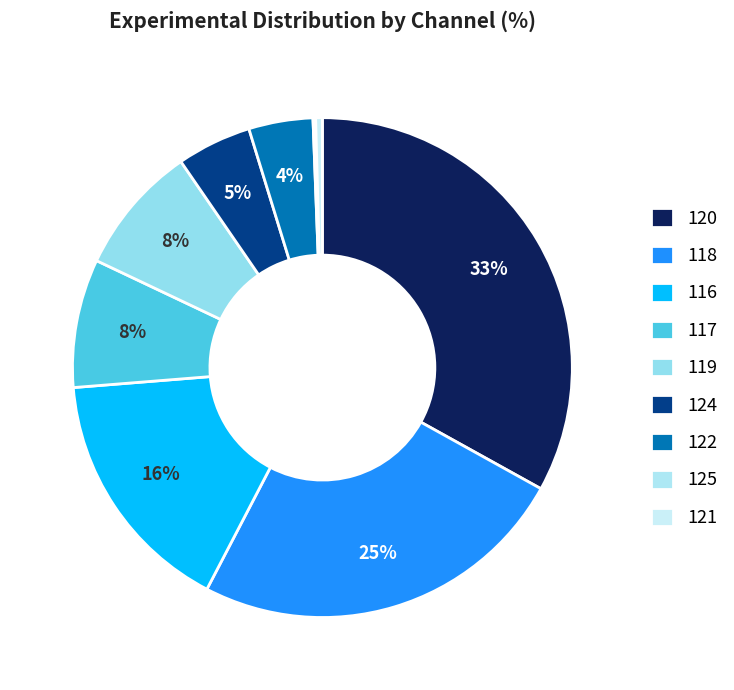

The 118 slice represents 17% of the pie. True or false?

False